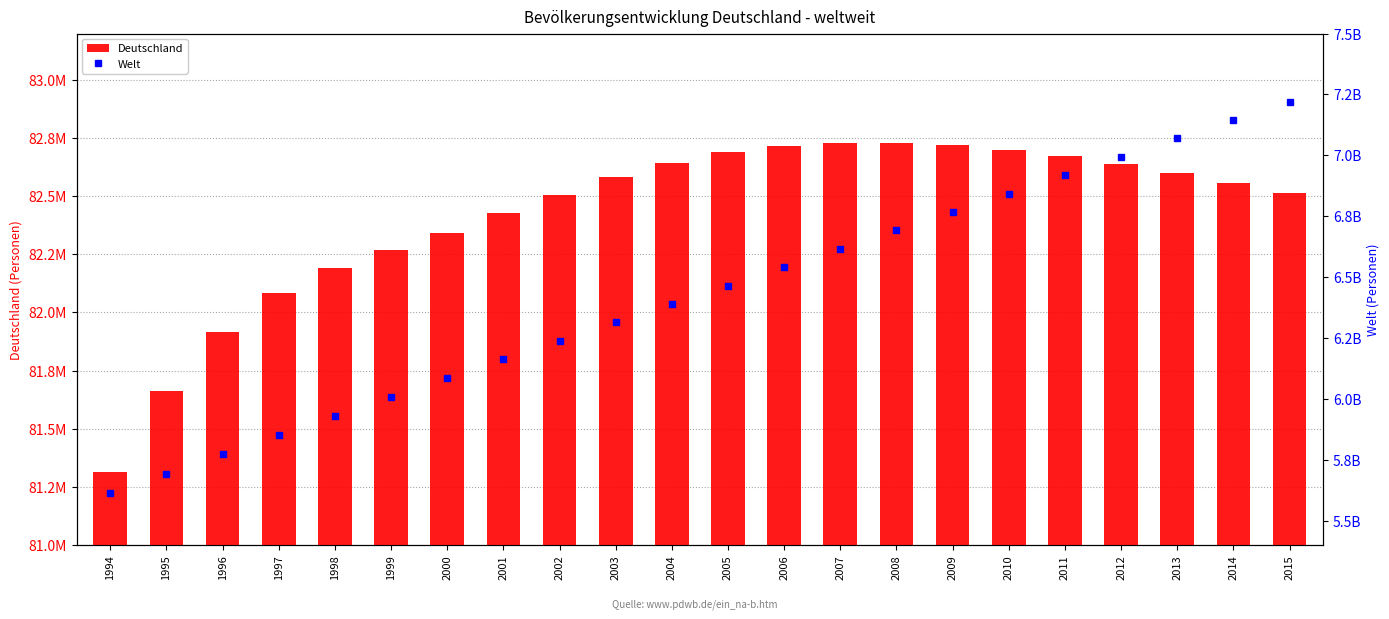

What is the spread (max minus min) of values at 2005?

6382061000